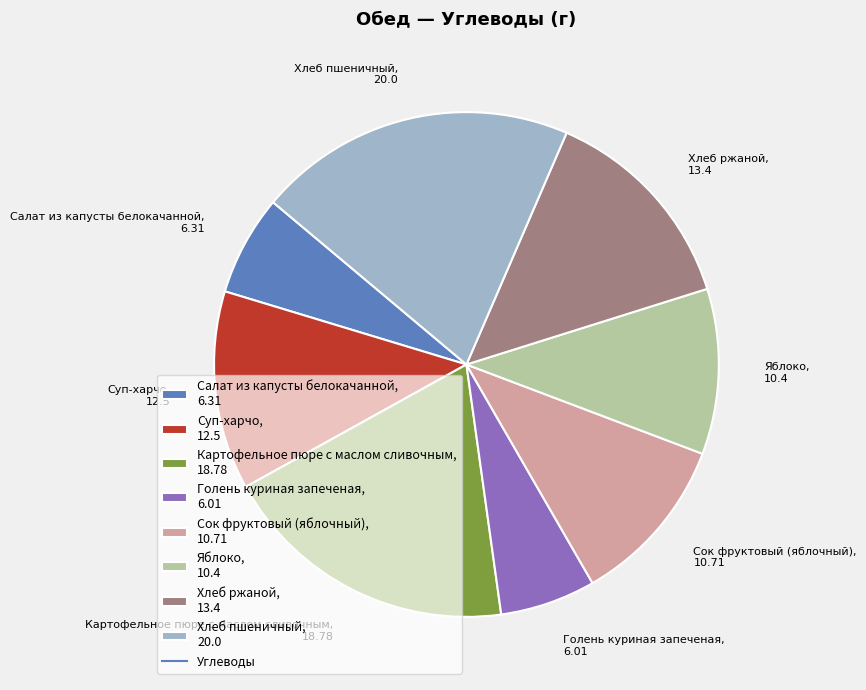

What is the ratio of the value at Суп-харчо to the value at Салат из капусты белокачанной?

2.0